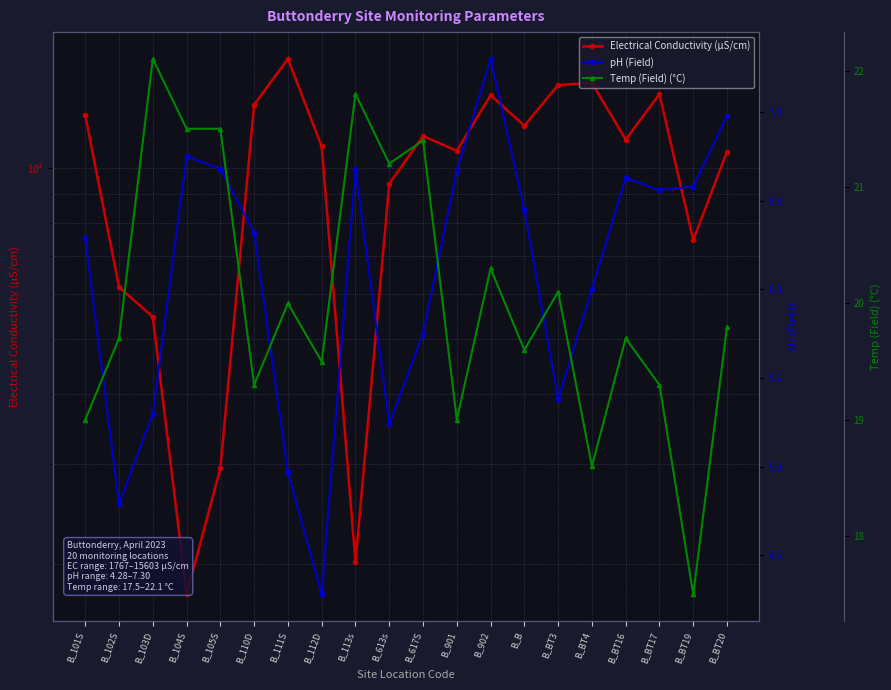

What is the maximum value shown in the chart?

15603.0